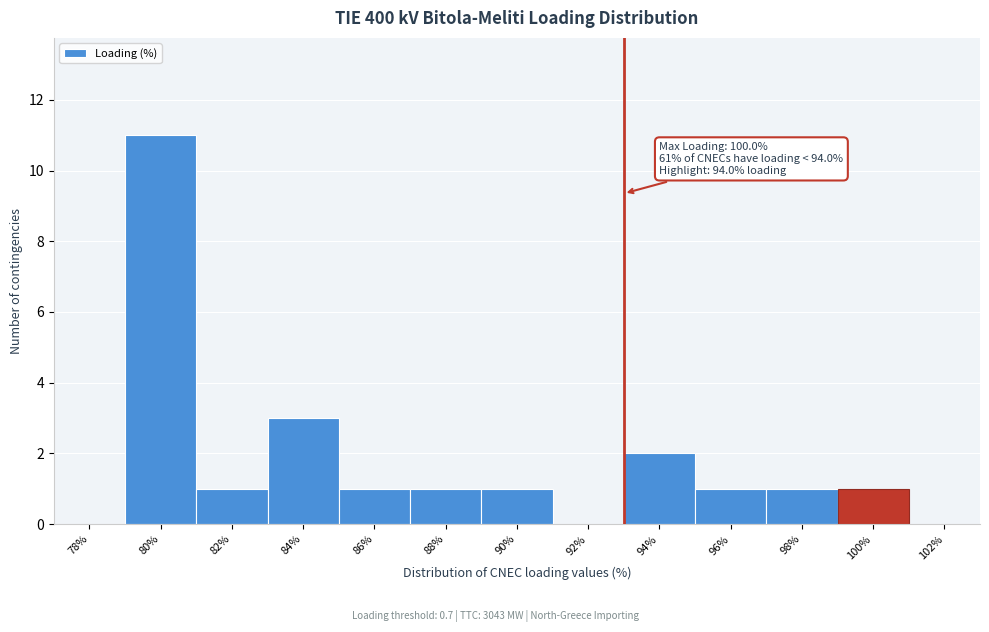

Reading left to right, extract all data points from this chart.

78%=0	80%=11	82%=1	84%=3	86%=1	88%=1	90%=1	92%=0	94%=2	96%=1	98%=1	100%=1	102%=0